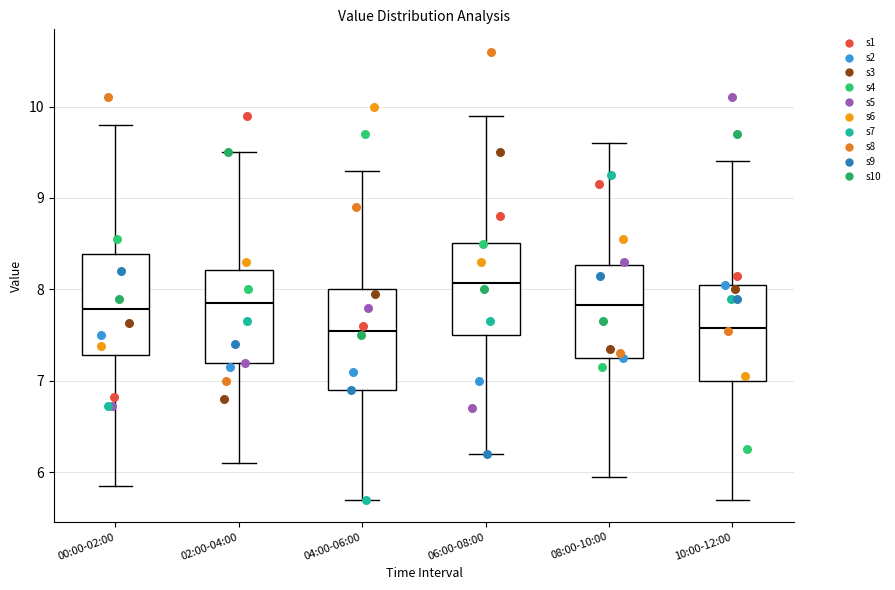

Reading left to right, read every box against the y-axis: the position of its median line, the range the box covers, and the ends of its whiskers. The values are not printed on the chart, so give them approximately, as read against the axis.

00:00-02:00: median 7.8, box 7.3 to 8.4, whiskers 5.9 to 9.8
02:00-04:00: median 7.9, box 7.2 to 8.2, whiskers 6.1 to 9.5
04:00-06:00: median 7.6, box 6.9 to 8.0, whiskers 5.7 to 9.3
06:00-08:00: median 8.1, box 7.5 to 8.5, whiskers 6.2 to 9.9
08:00-10:00: median 7.8, box 7.3 to 8.3, whiskers 6.0 to 9.6
10:00-12:00: median 7.6, box 7.0 to 8.1, whiskers 5.7 to 9.4